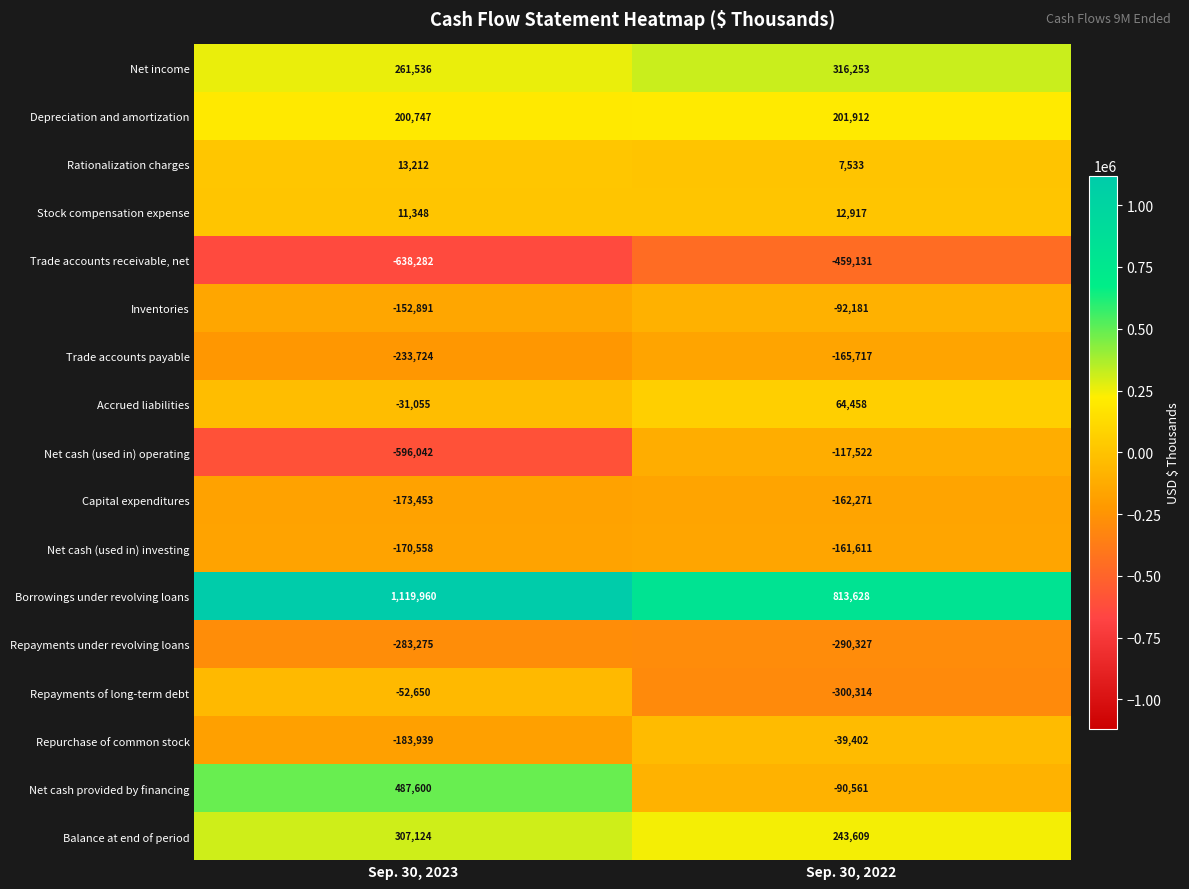

What is the smallest value displayed?

-638282